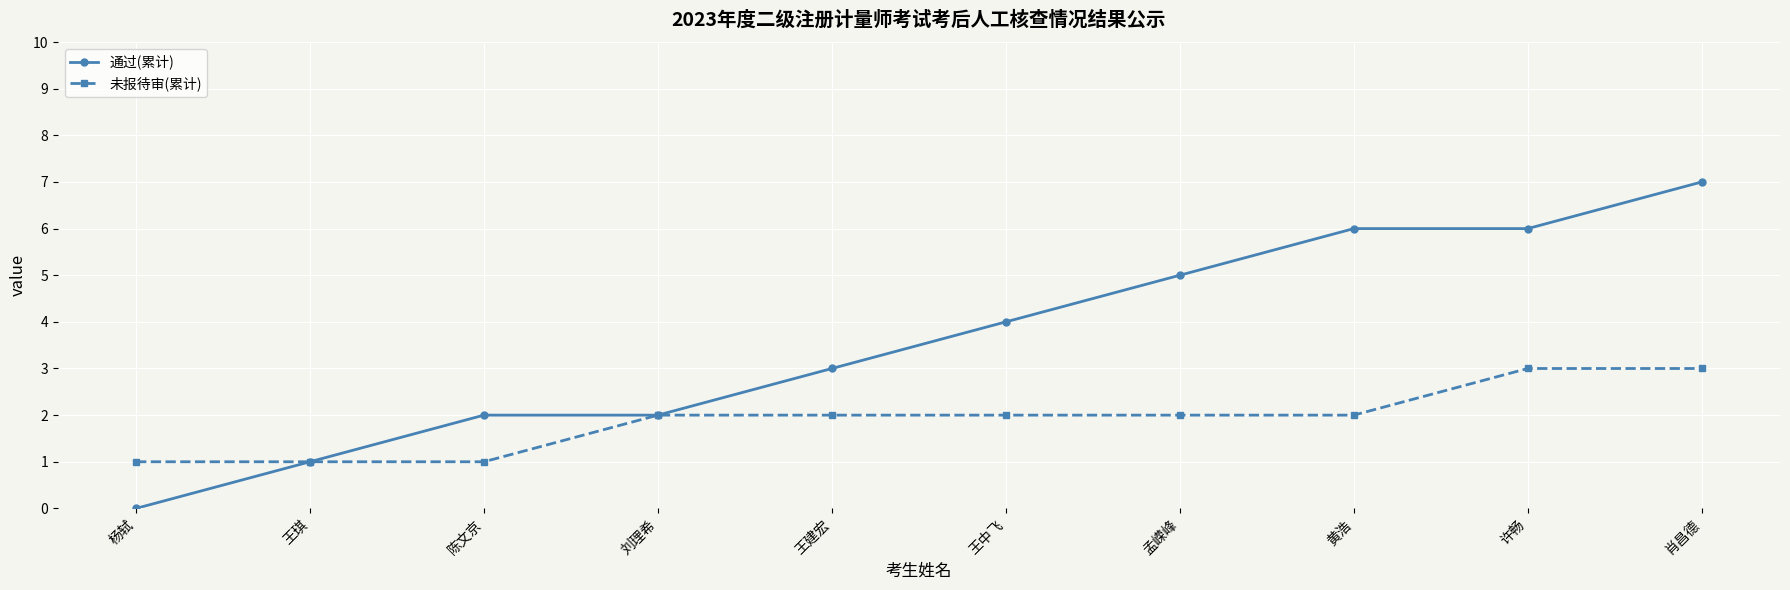

What is the label of the 4th point from the right?

孟嵘峰